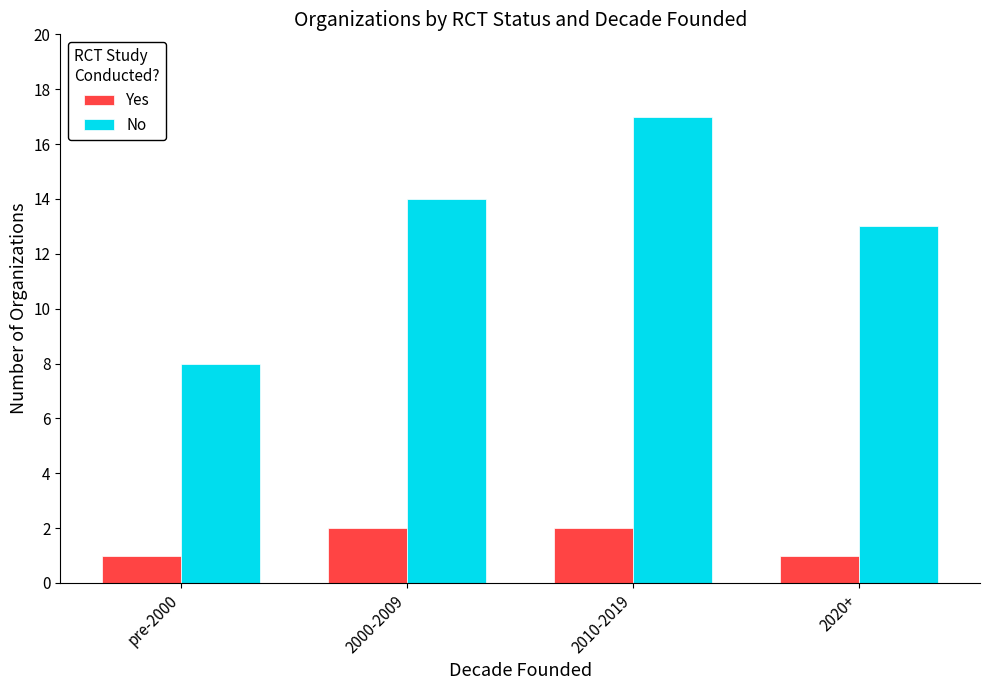

At how many categories does at least one series exceed 4?

4